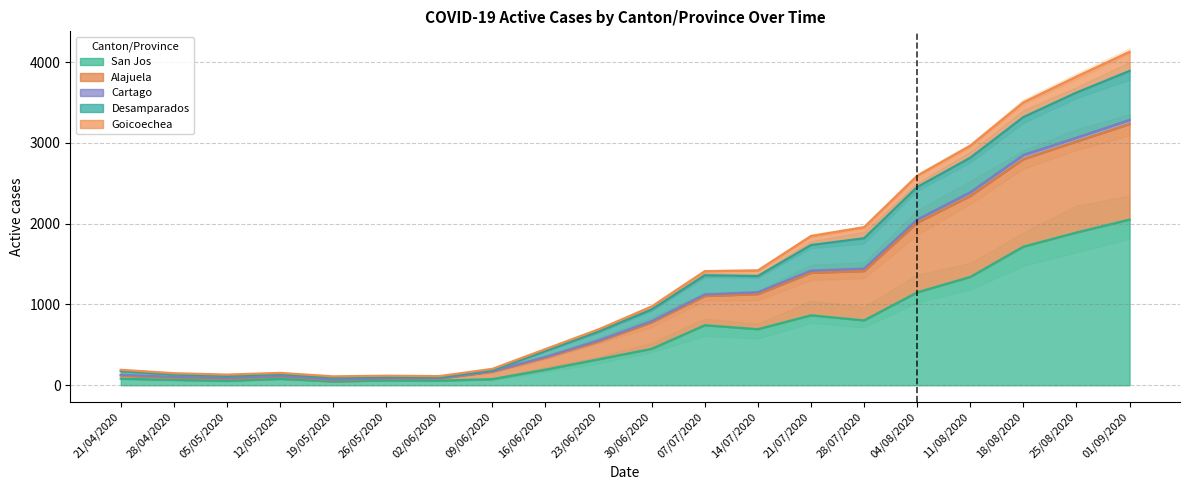

Which category has the highest value in the San Jos series?

01/09/2020